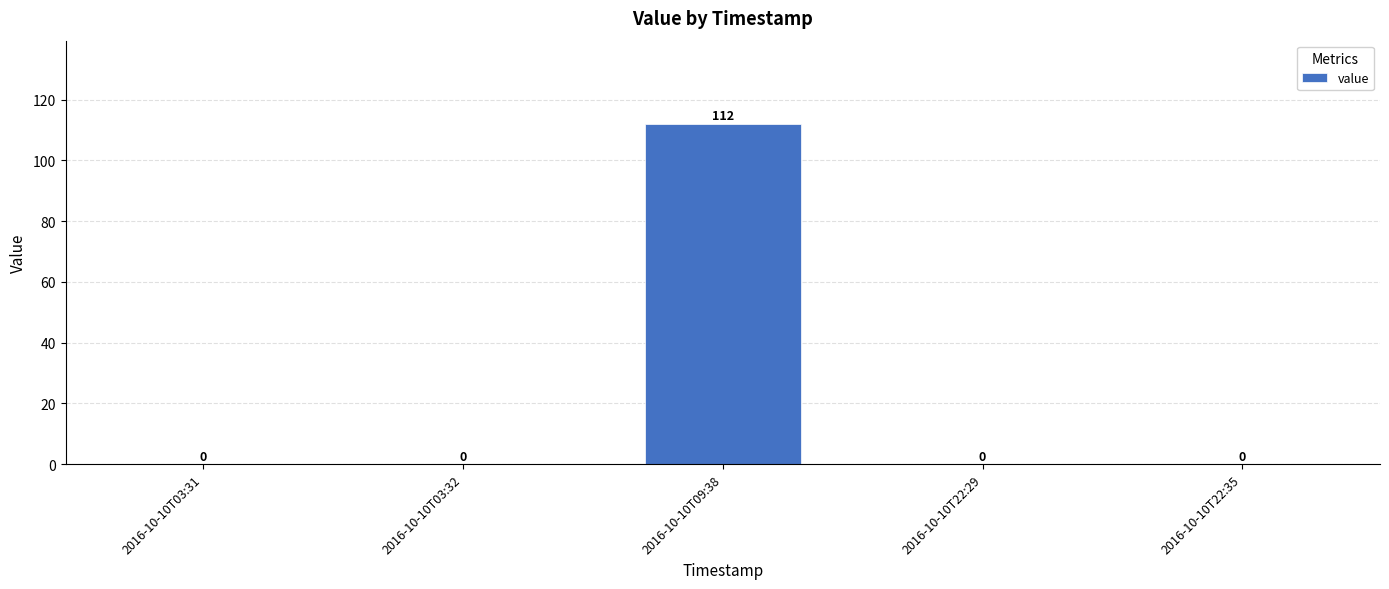

Does the chart contain stacked bars?

No